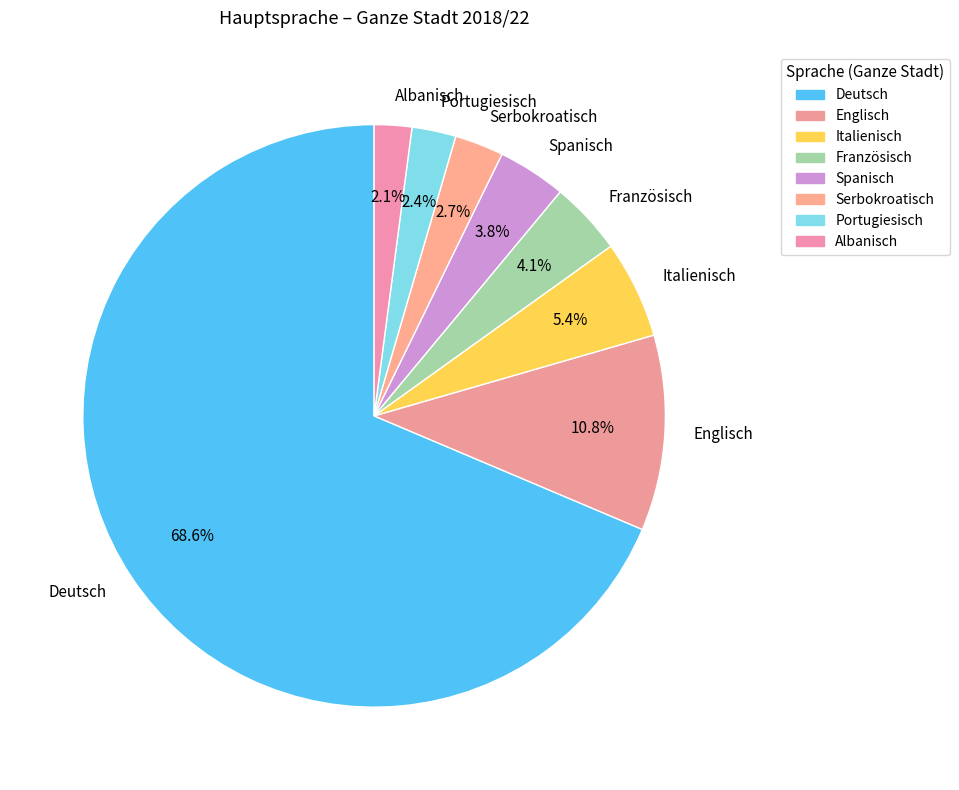

What is the ratio of the value at Französisch to the value at Serbokroatisch?

1.5